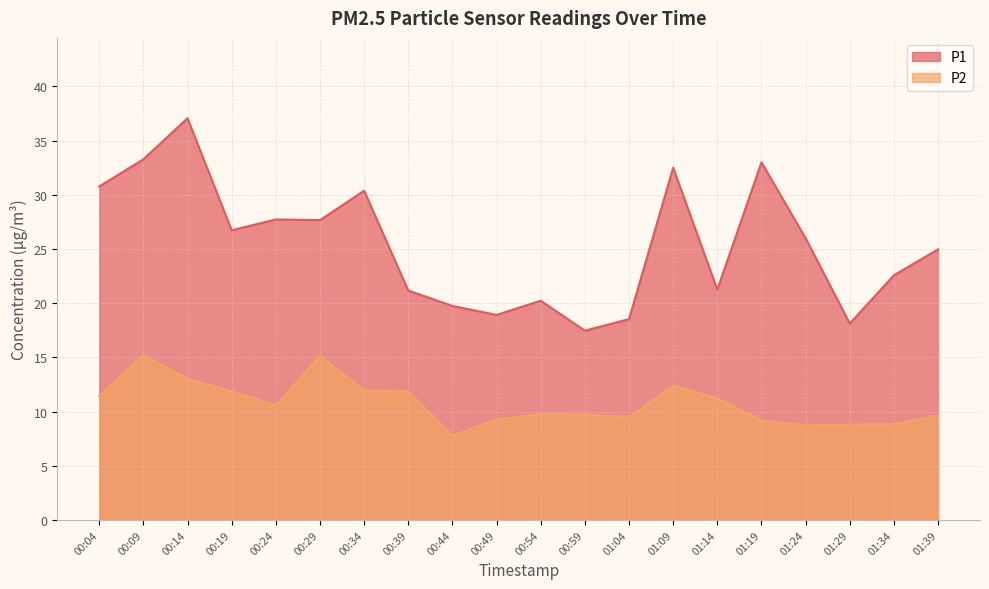

The P1 series shows 25.0 at 01:39. True or false?

True